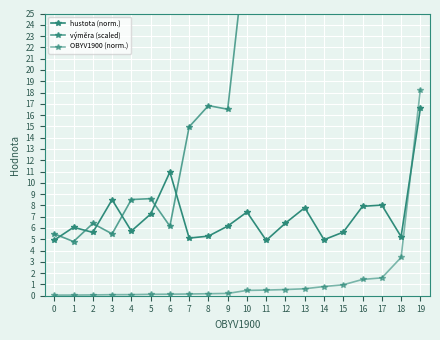

Rank the categories by hustota (norm.) value from highest to lowest.

19, 6, 3, 17, 16, 13, 10, 5, 12, 9, 1, 4, 15, 2, 8, 18, 7, 14, 0, 11